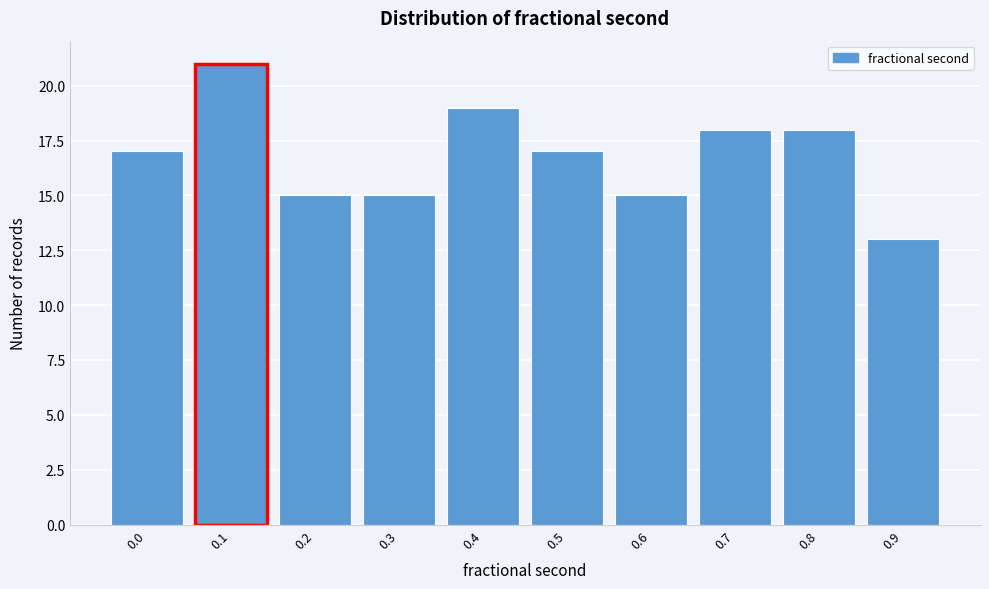

Reading left to right, extract all data points from this chart.

17	21	15	15	19	17	15	18	18	13